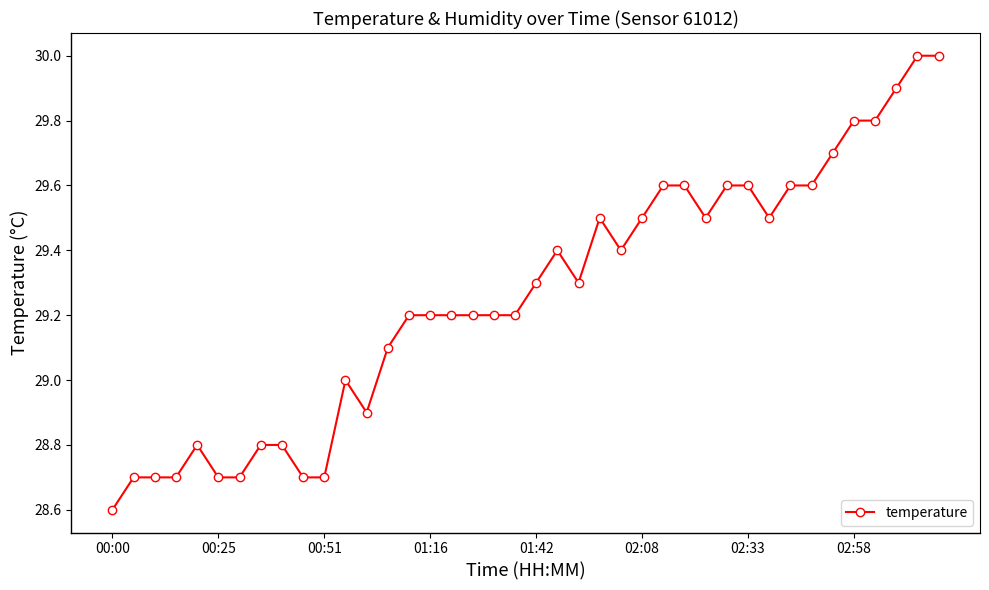

Does the chart display data point markers on the line(s)?

Yes